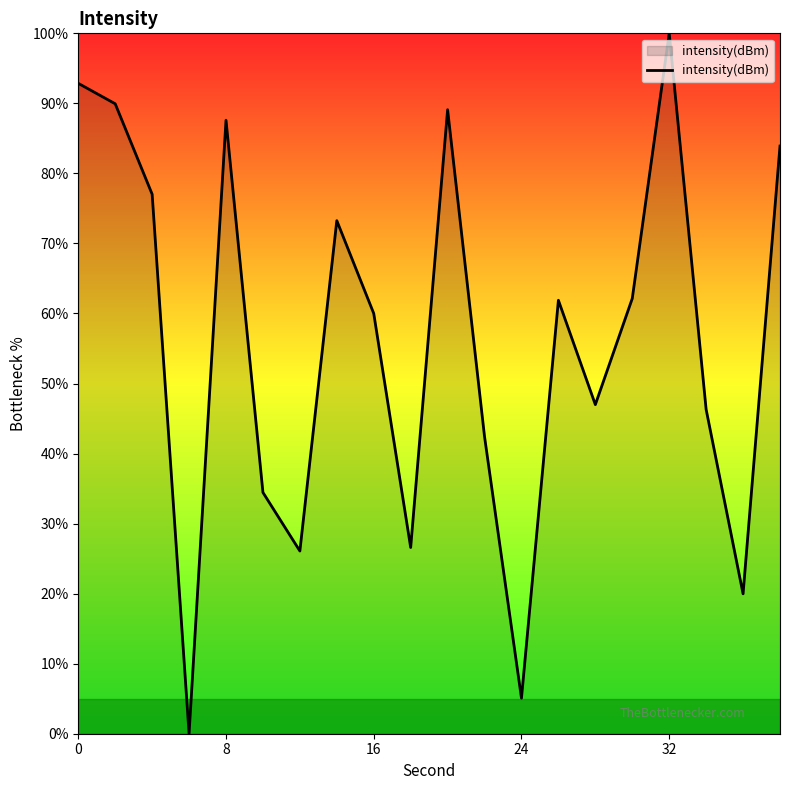

How many values are above zero?

19